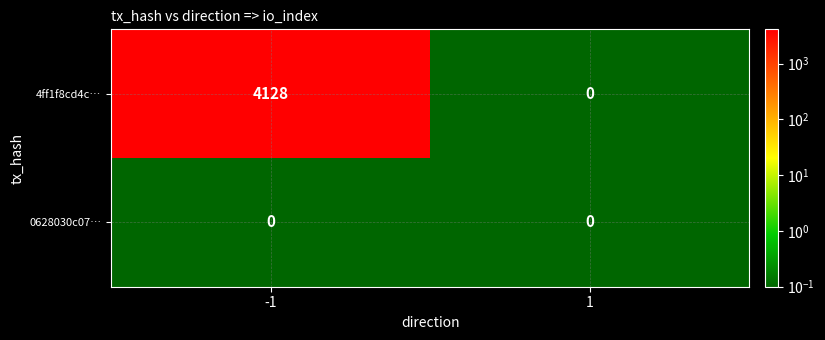

At which category is the sum across all series the highest?

-1